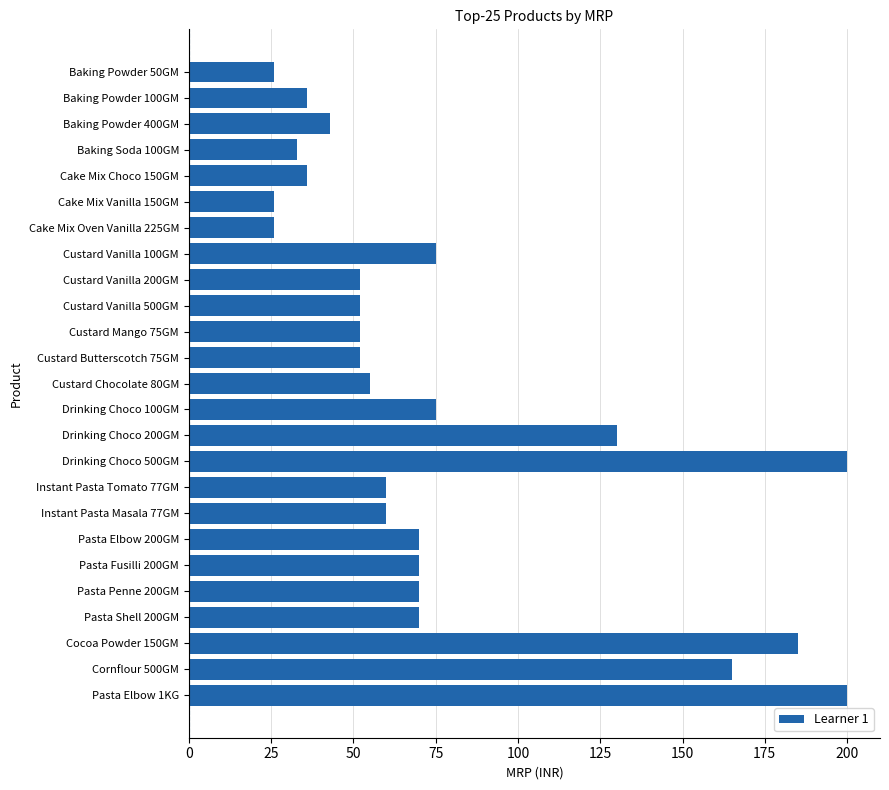

How many bars are there in total?

25